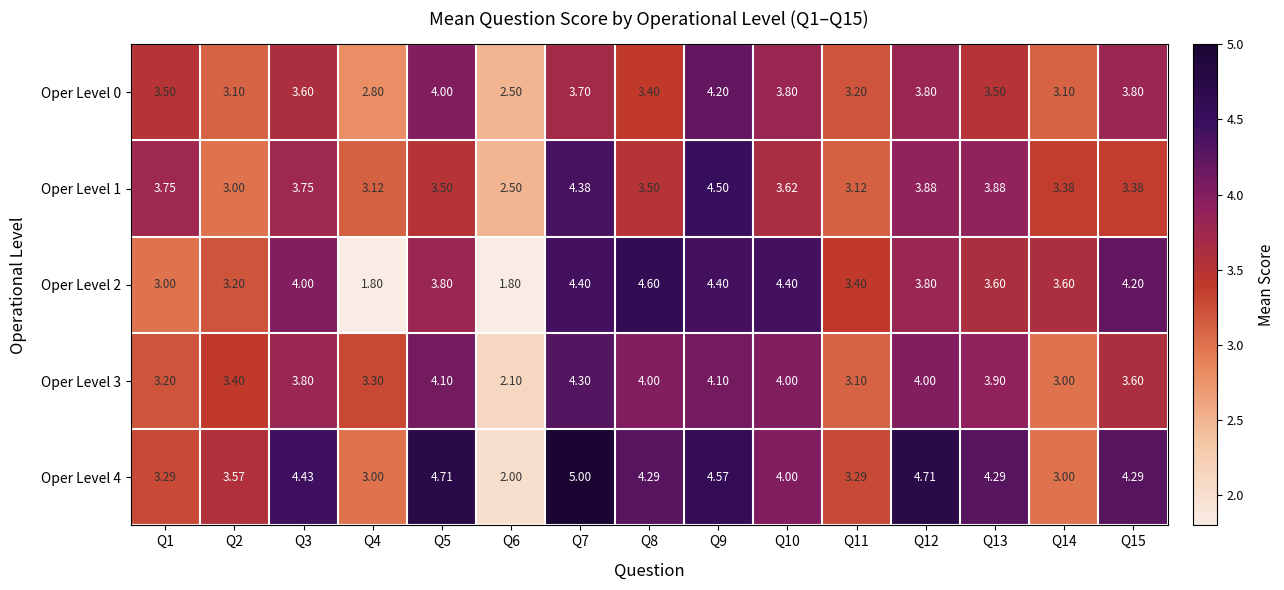

What is the smallest value displayed?

1.8